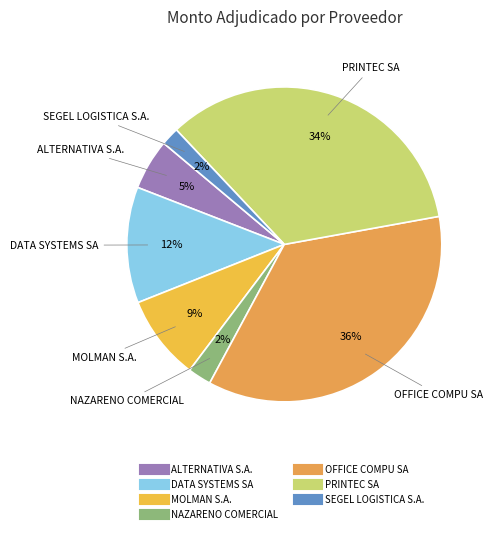

Do ALTERNATIVA S.A. and OFFICE COMPU SA together represent more than half of the pie?

No